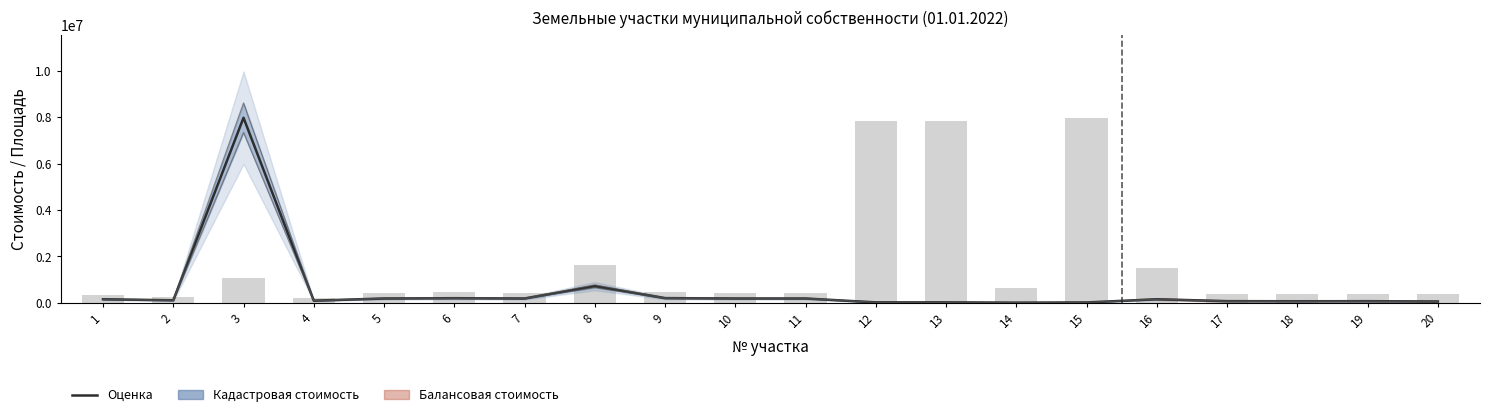

What is the minimum value shown in the chart?

1120.0